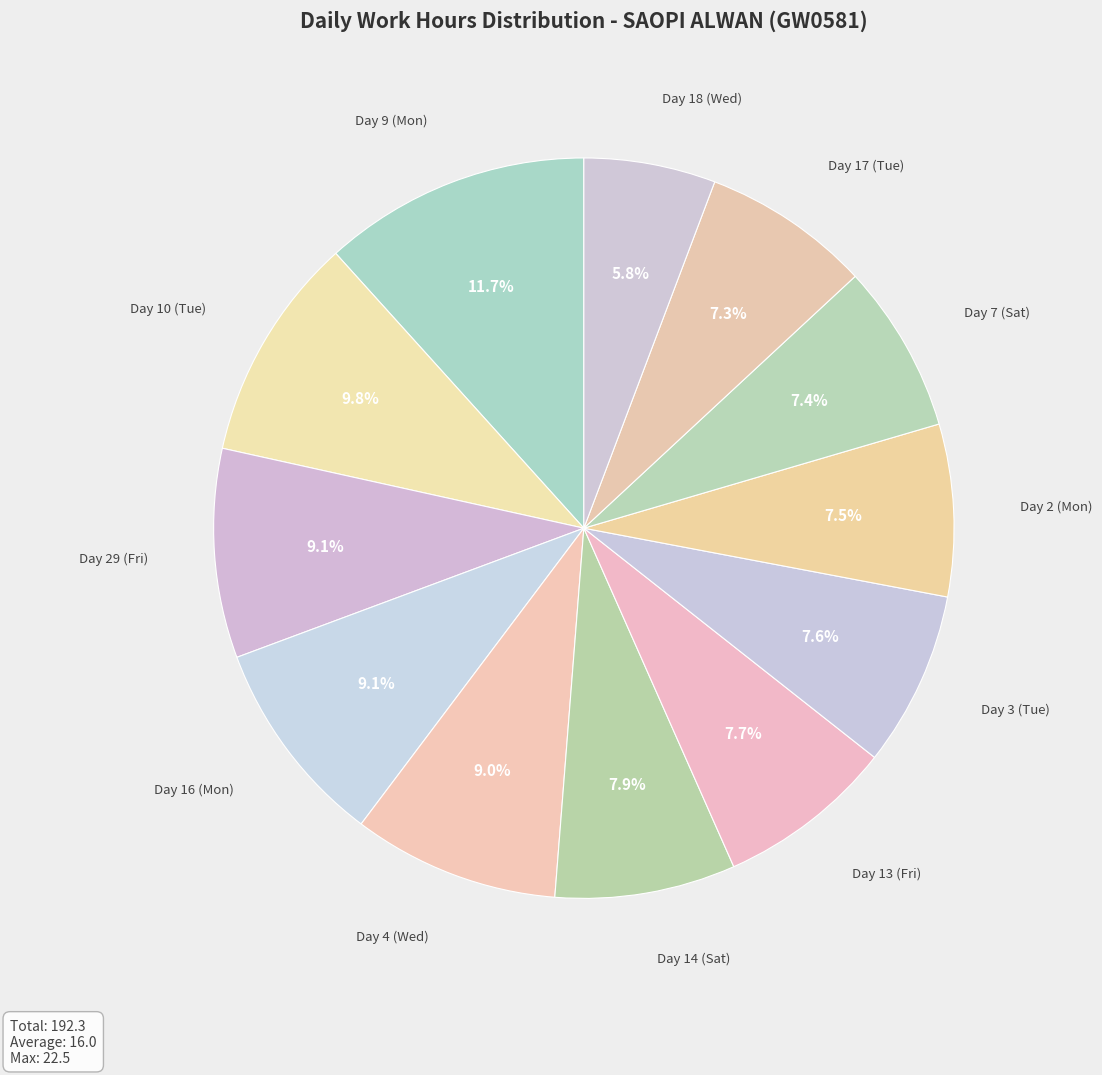

Count the number of slices in the pie.

12